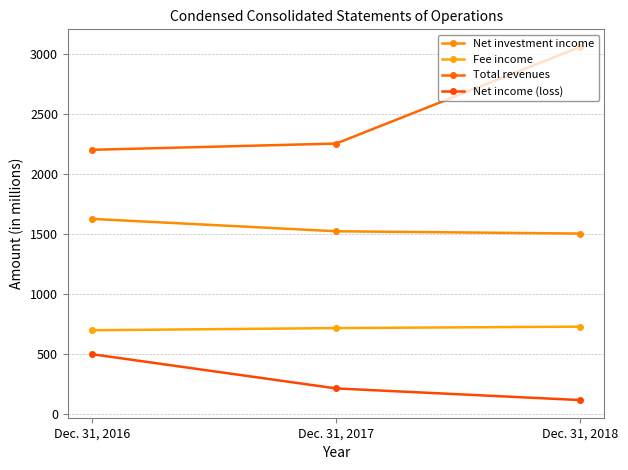

Count the number of data series in this chart.

4